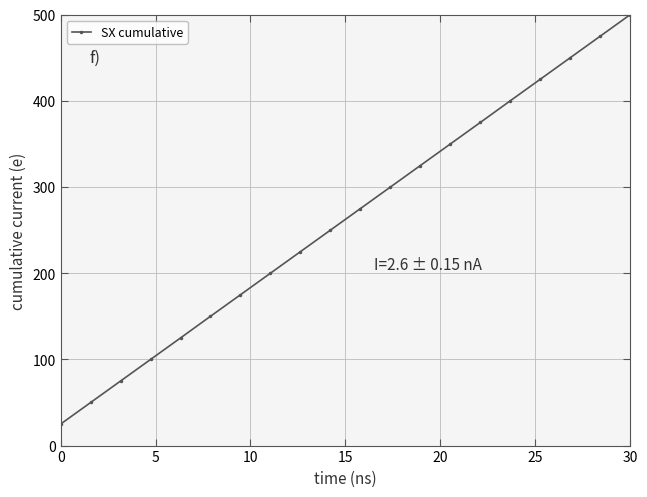

What is the smallest value displayed?

25